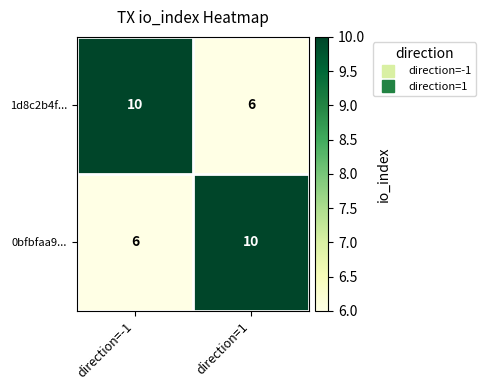

What is the greatest value displayed?

10